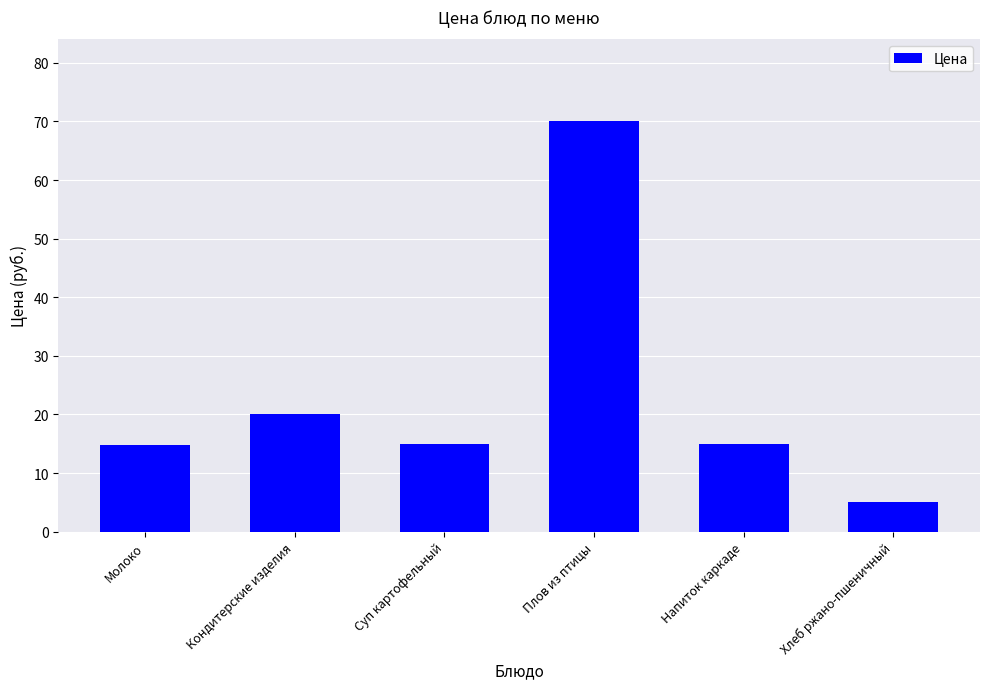

Is it true that the value at Хлеб ржано-пшеничный is 5.0?

True